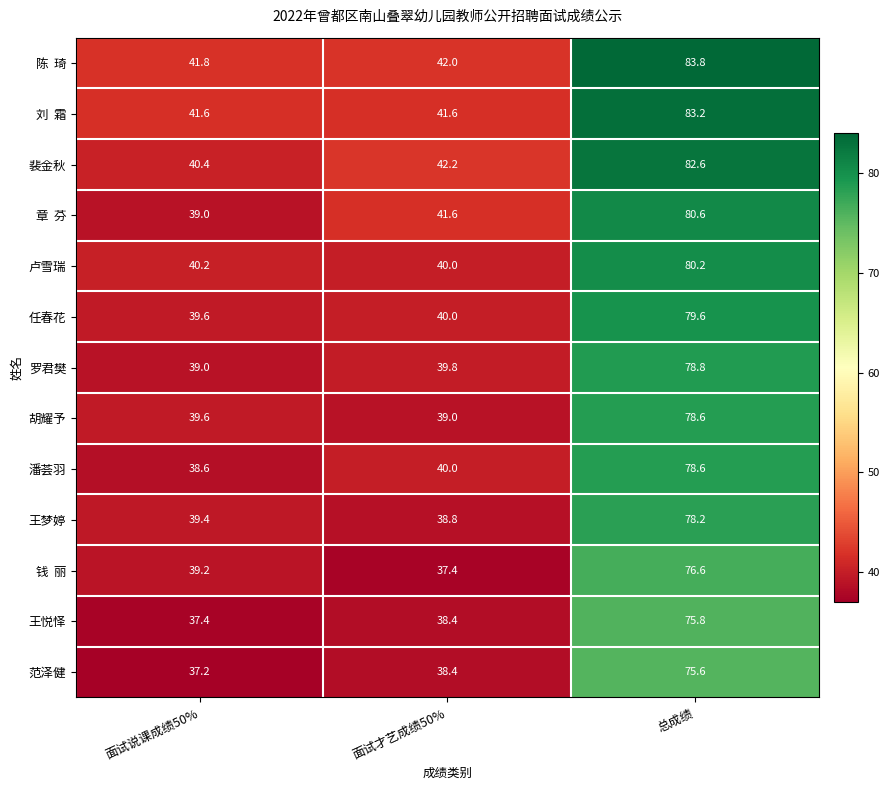

At which label is 卢雪瑞 closest to 60?

面试说课成绩50%